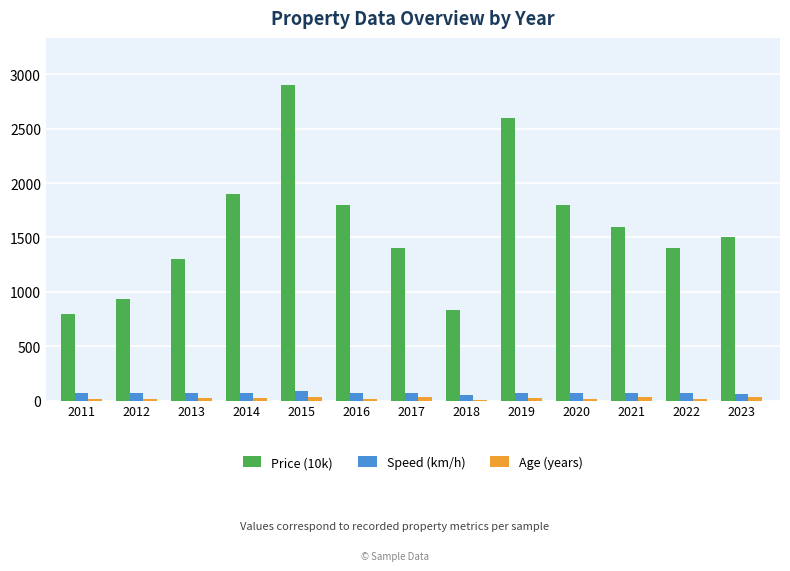

What is the difference between the Speed (km/h) values at 2012 and 2021?

5